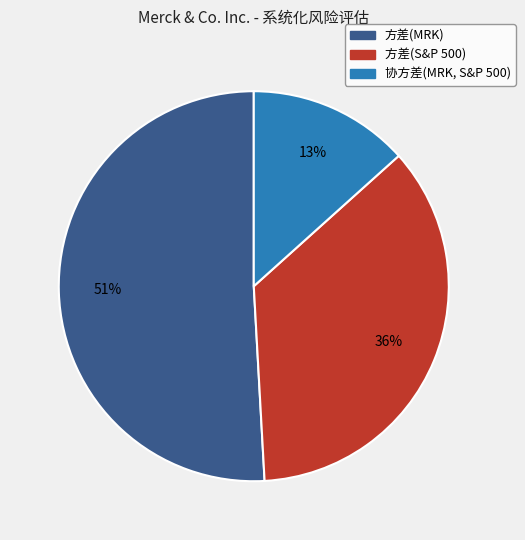

Is there any slice that represents more than half of the pie?

Yes